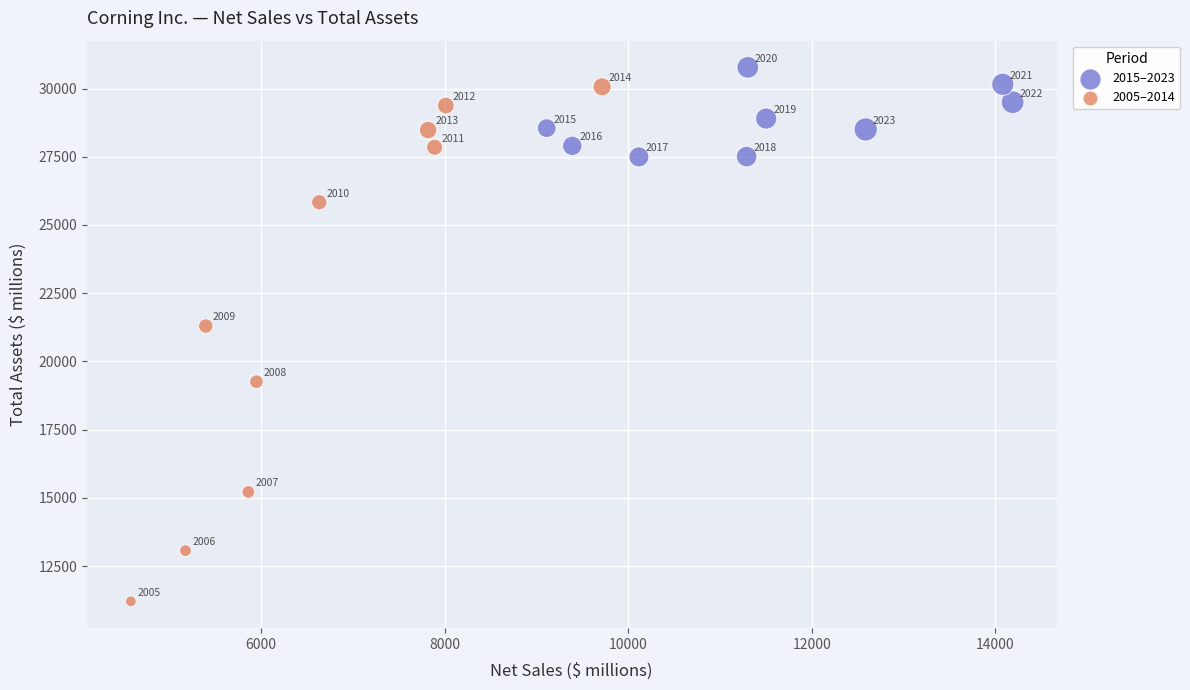

Which series has the widest spread of Y values?

2005–2014